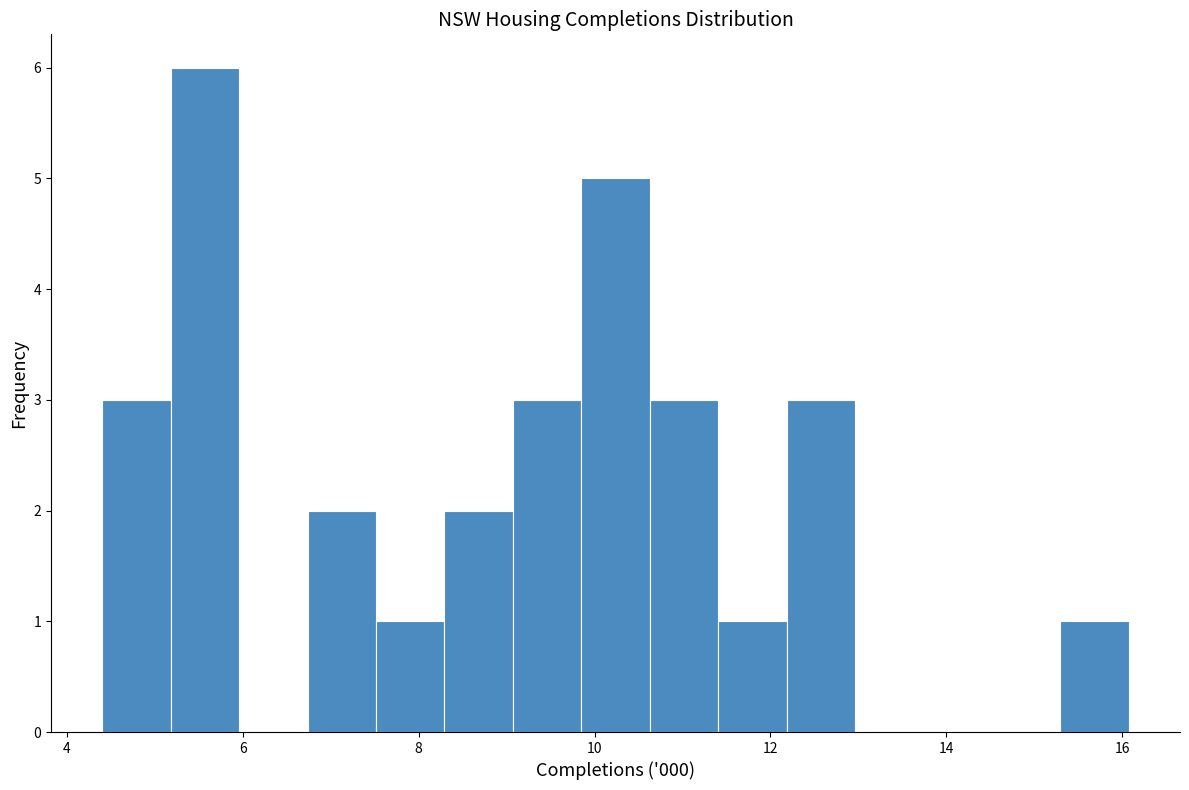

Around what value on the x-axis is the tallest bar? Give the approximate position of its centre, as read against the axis.

5.6